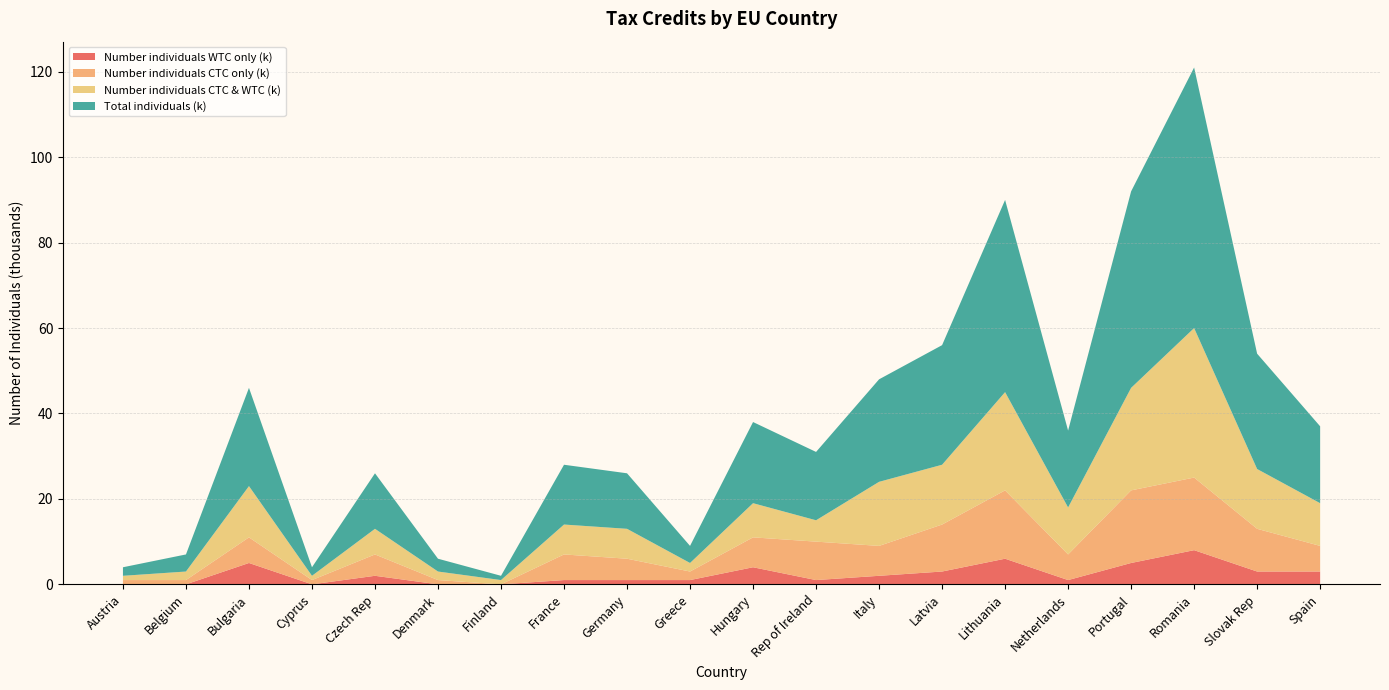

Reading left to right, list all the values displayed in this chart.

Number individuals WTC only (k): Austria=0	Belgium=0	Bulgaria=5	Cyprus=0	Czech Rep=2	Denmark=0	Finland=0	France=1	Germany=1	Greece=1	Hungary=4	Rep of Ireland=1	Italy=2	Latvia=3	Lithuania=6	Netherlands=1	Portugal=5	Romania=8	Slovak Rep=3	Spain=3
Number individuals CTC only (k): Austria=1	Belgium=1	Bulgaria=6	Cyprus=1	Czech Rep=5	Denmark=1	Finland=0	France=6	Germany=5	Greece=2	Hungary=7	Rep of Ireland=9	Italy=7	Latvia=11	Lithuania=16	Netherlands=6	Portugal=17	Romania=17	Slovak Rep=10	Spain=6
Number individuals CTC & WTC (k): Austria=1	Belgium=2	Bulgaria=12	Cyprus=1	Czech Rep=6	Denmark=2	Finland=1	France=7	Germany=7	Greece=2	Hungary=8	Rep of Ireland=5	Italy=15	Latvia=14	Lithuania=23	Netherlands=11	Portugal=24	Romania=35	Slovak Rep=14	Spain=10
Total individuals (k): Austria=2	Belgium=4	Bulgaria=23	Cyprus=2	Czech Rep=13	Denmark=3	Finland=1	France=14	Germany=13	Greece=4	Hungary=19	Rep of Ireland=16	Italy=24	Latvia=28	Lithuania=45	Netherlands=18	Portugal=46	Romania=61	Slovak Rep=27	Spain=18